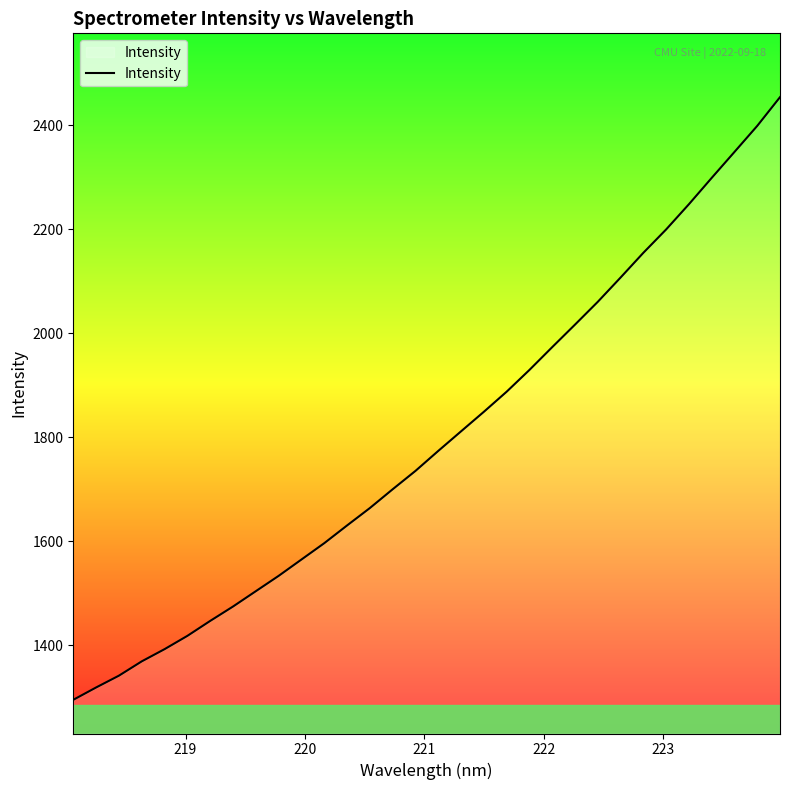

What is the maximum value shown in the chart?

2453.6